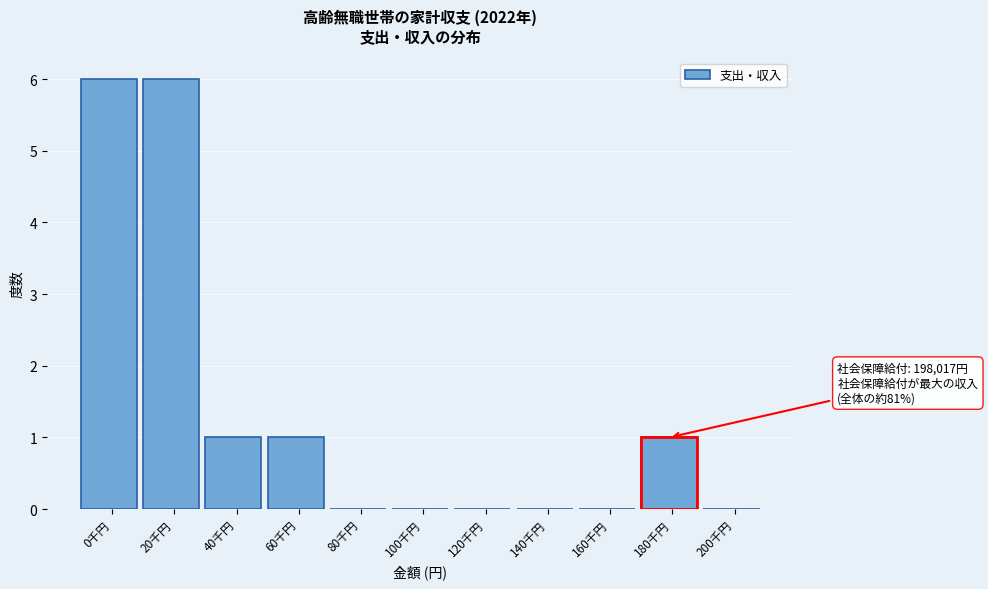

Reading left to right, extract all data points from this chart.

0千円=6	20千円=6	40千円=1	60千円=1	80千円=0	100千円=0	120千円=0	140千円=0	160千円=0	180千円=1	200千円=0